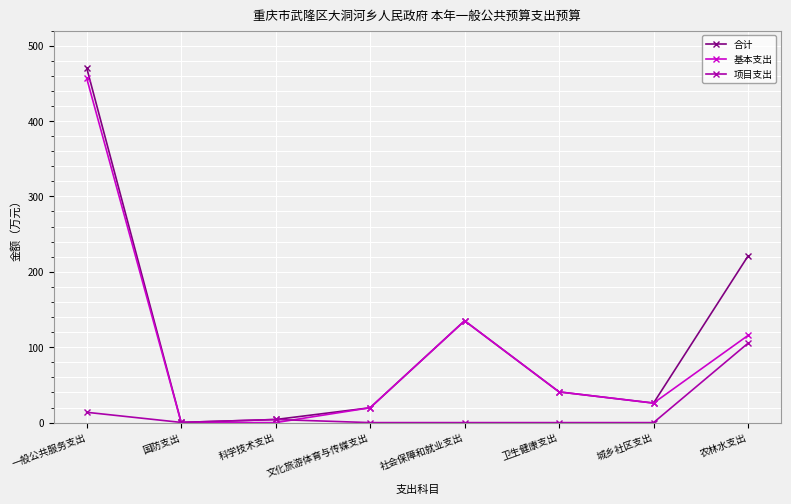

The 基本支出 series shows 0.0 at 国防支出. True or false?

True